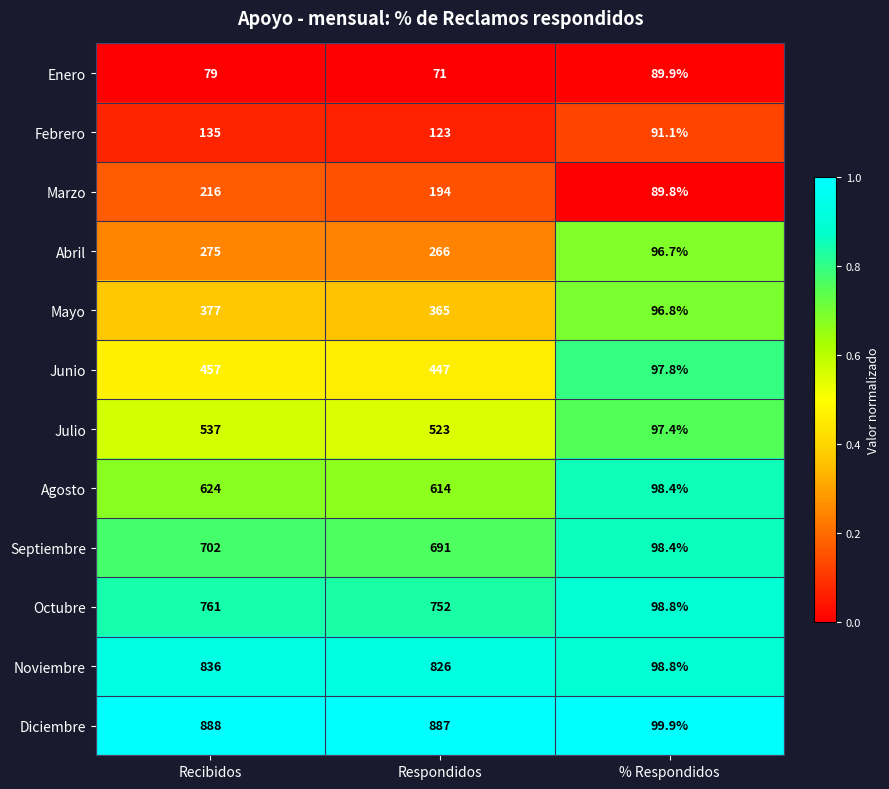

What is the average value of the Septiembre series?

497.1